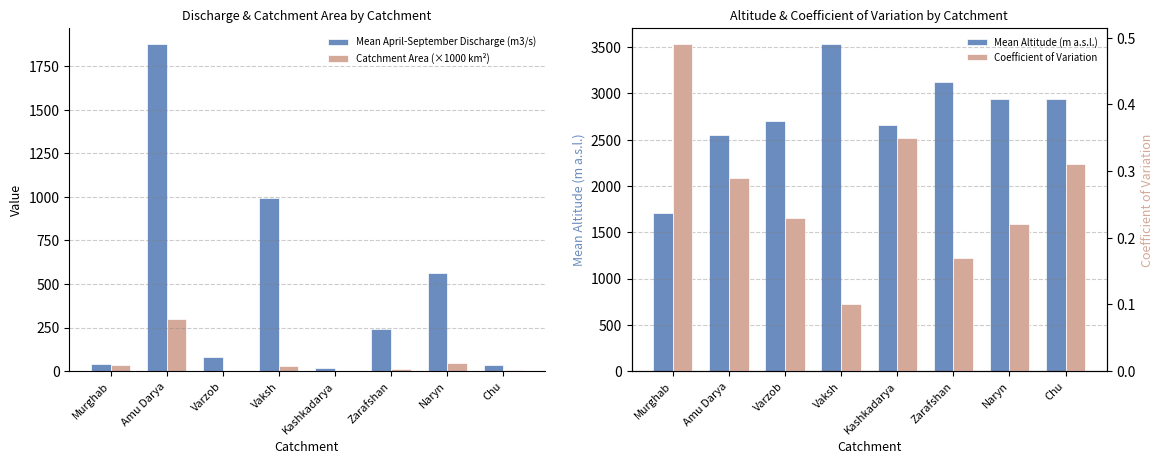

The Mean Altitude (m a.s.l.) series shows 1798.8 at Chu. True or false?

False